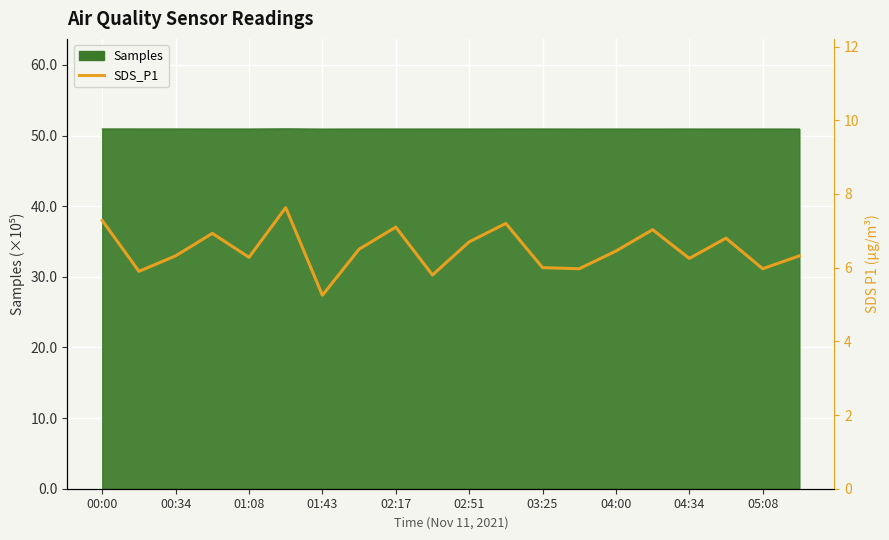

What is the value of the 9th point from the left?

7.1